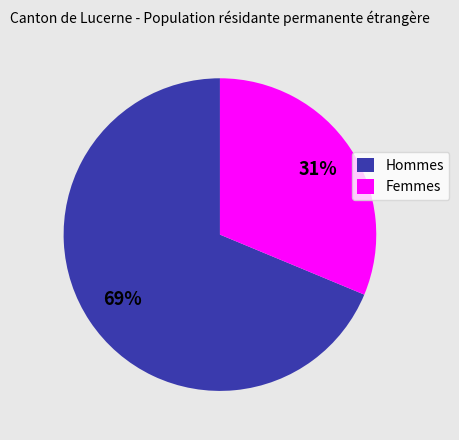

Is it true that Hommes is 69% of the pie?

True